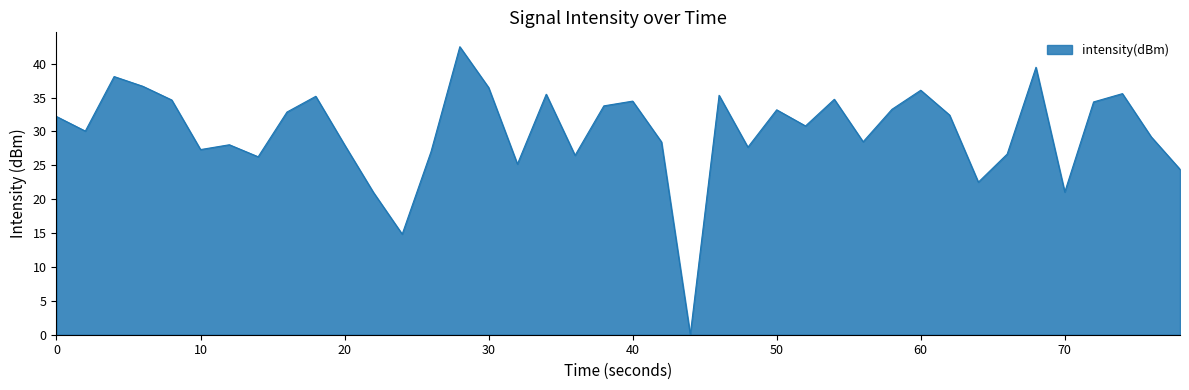

What is the maximum value shown in the chart?

42.5